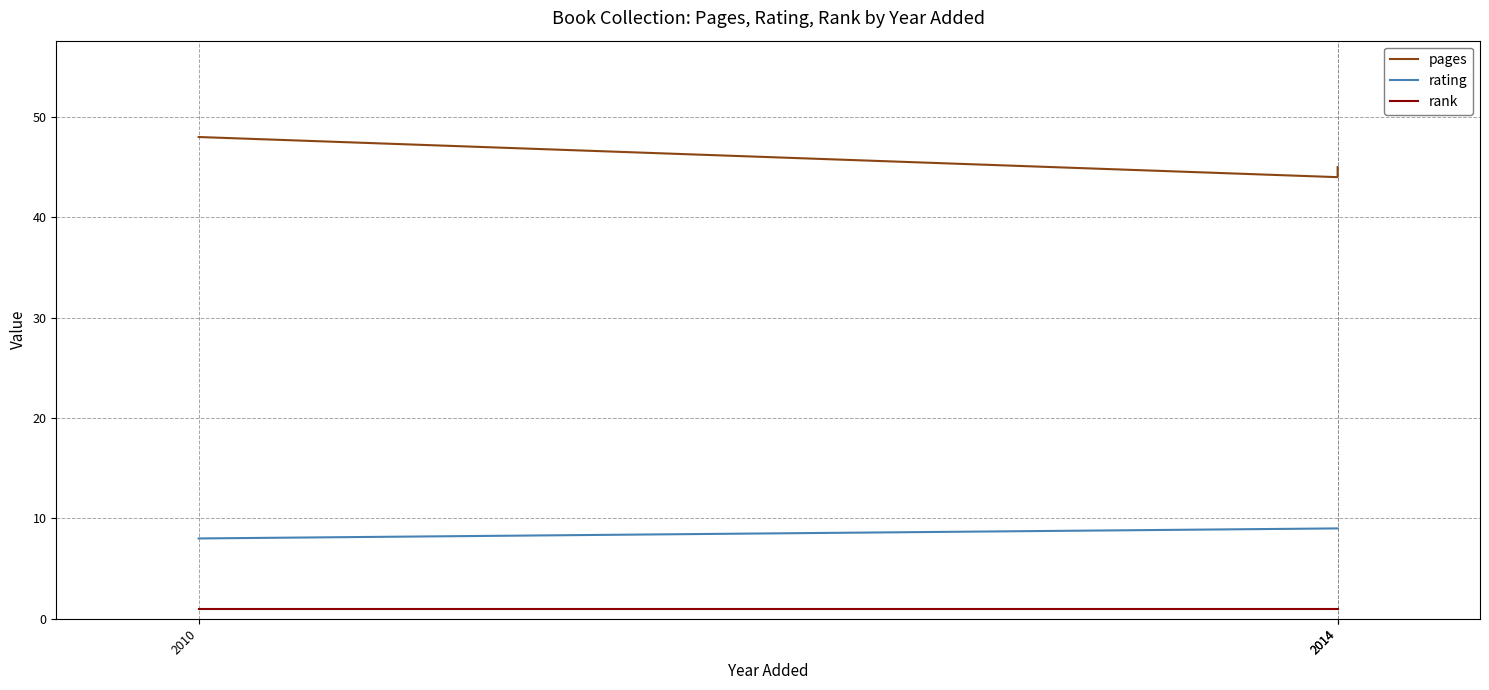

What is the minimum value shown in the chart?

1